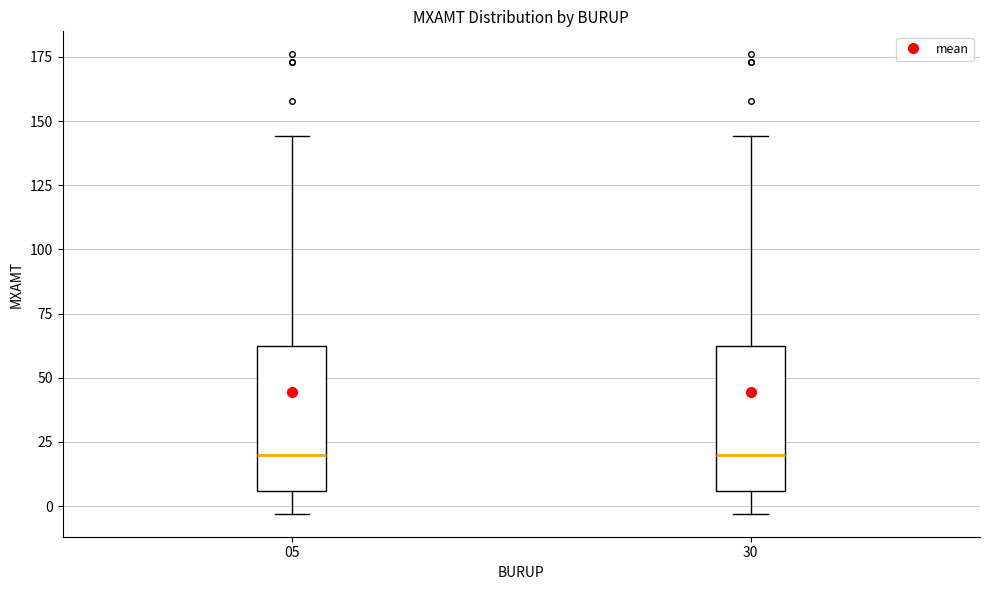

Where does the lower whisker of the box at x = 30 end on the y-axis? The values are not printed on the chart, so give them approximately, as read against the axis.

-5